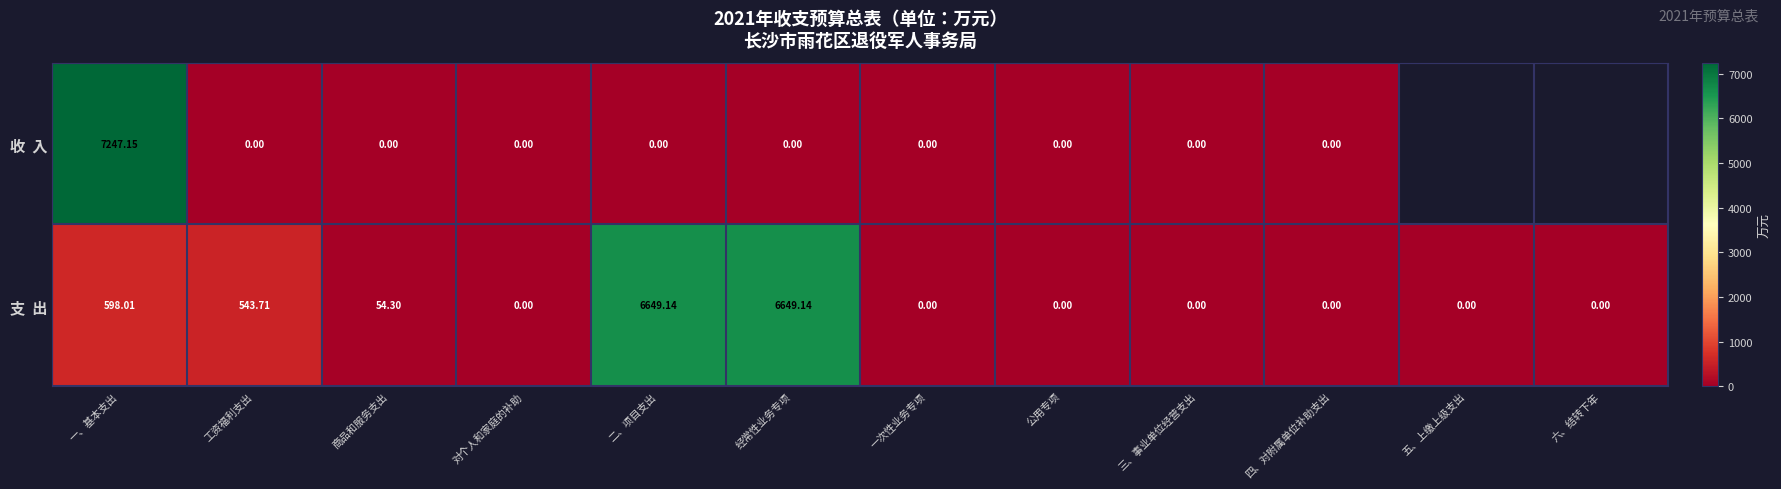

What is the difference between the maximum and second lowest values in the 收 入 series?

7247.1